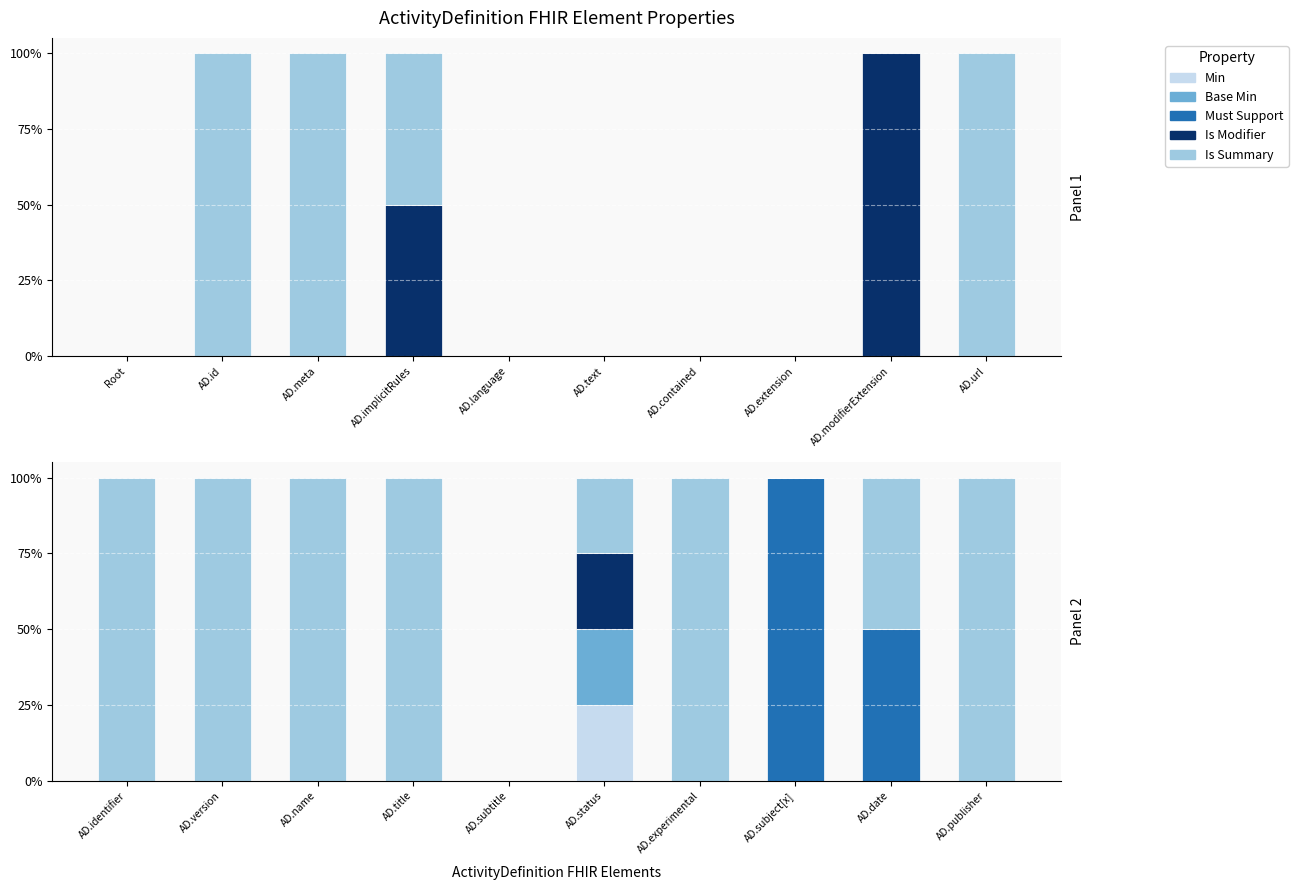

Rank the series by their maximum value, from lowest to highest.

Min, Base Min, Is Modifier, Must Support, Is Summary